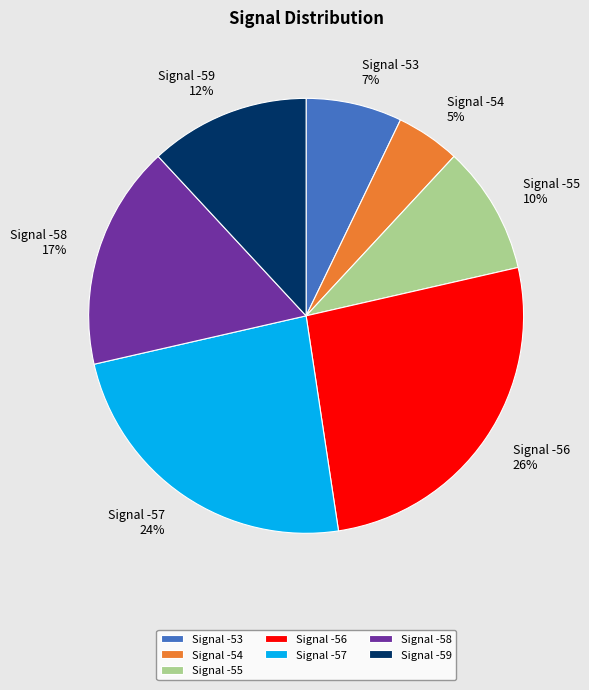

To the nearest percent, what is the difference between the Signal -54 and Signal -57 slice percentages?

19%